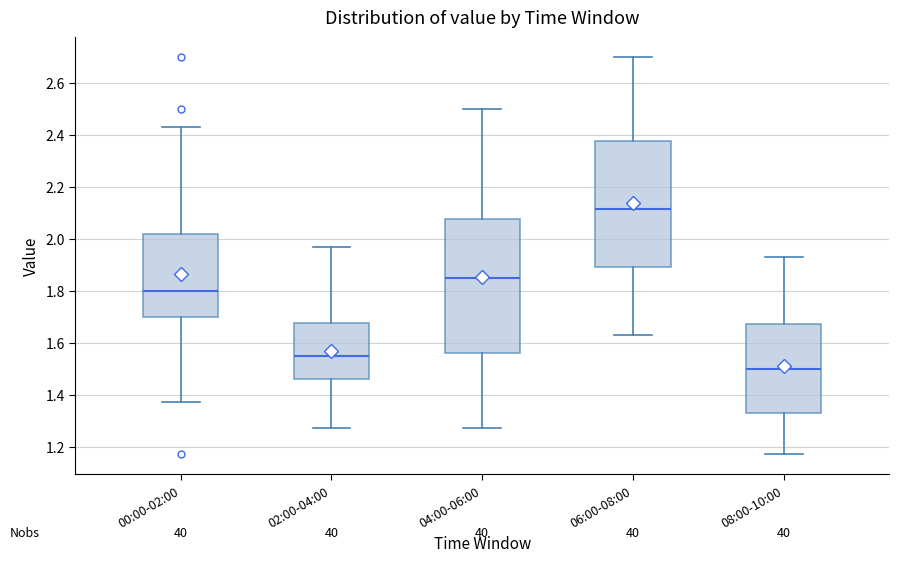

Which box has the highest median line?

06:00-08:00